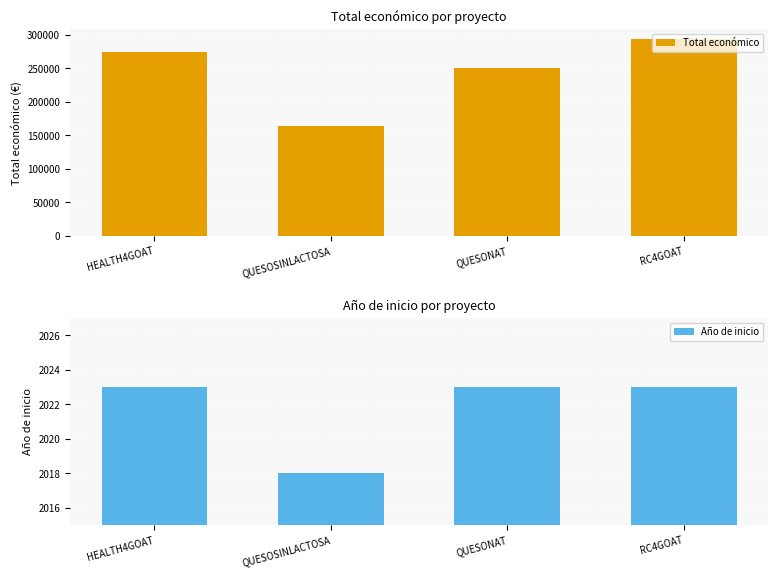

How many groups of bars are there?

4